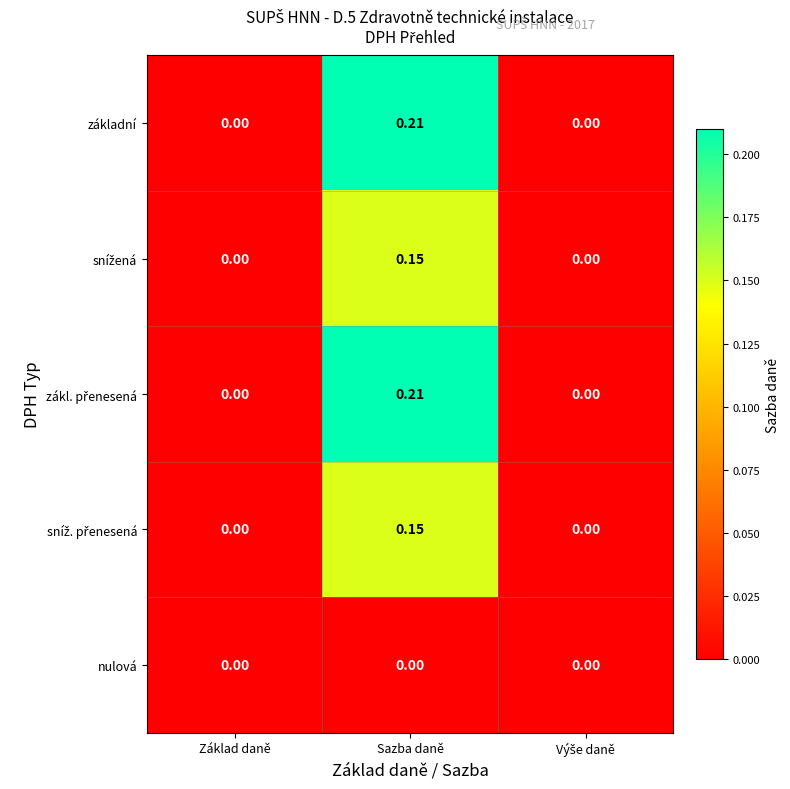

At which category is the sum across all series the highest?

Sazba daně